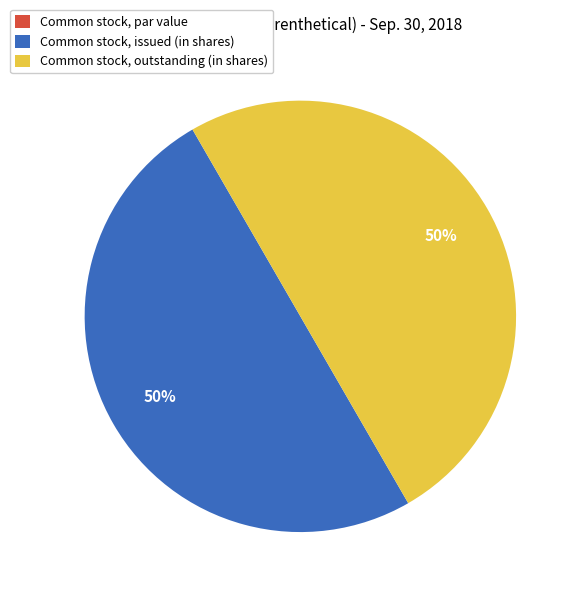

To the nearest percent, what percentage of the pie is Common stock, outstanding (in shares)?

50%